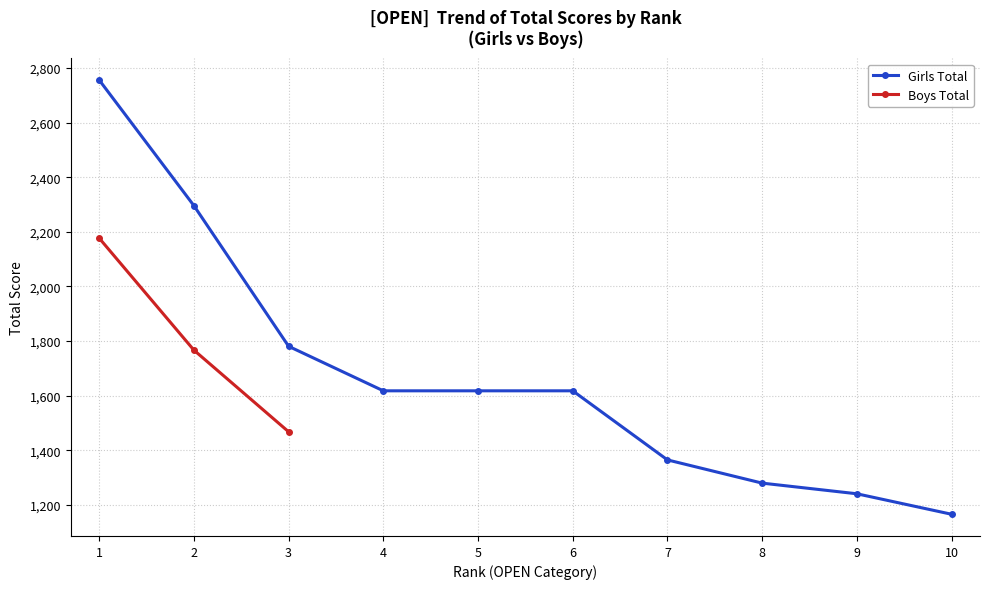

How many data points does each series have?

10